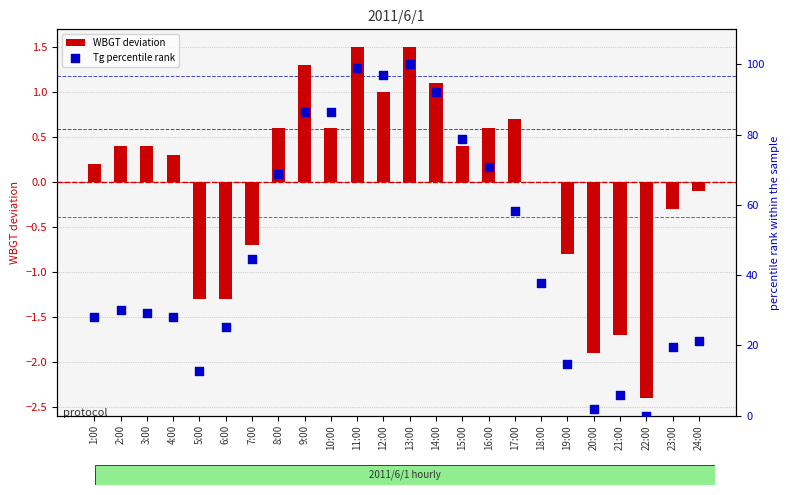

Which series has the largest Y range (max minus min)?

Tg percentile rank